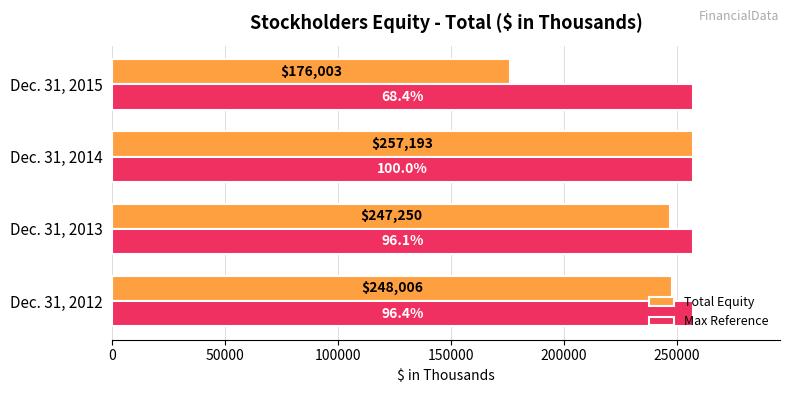

At which label is Total Equity closest to 216598?

Dec. 31, 2013